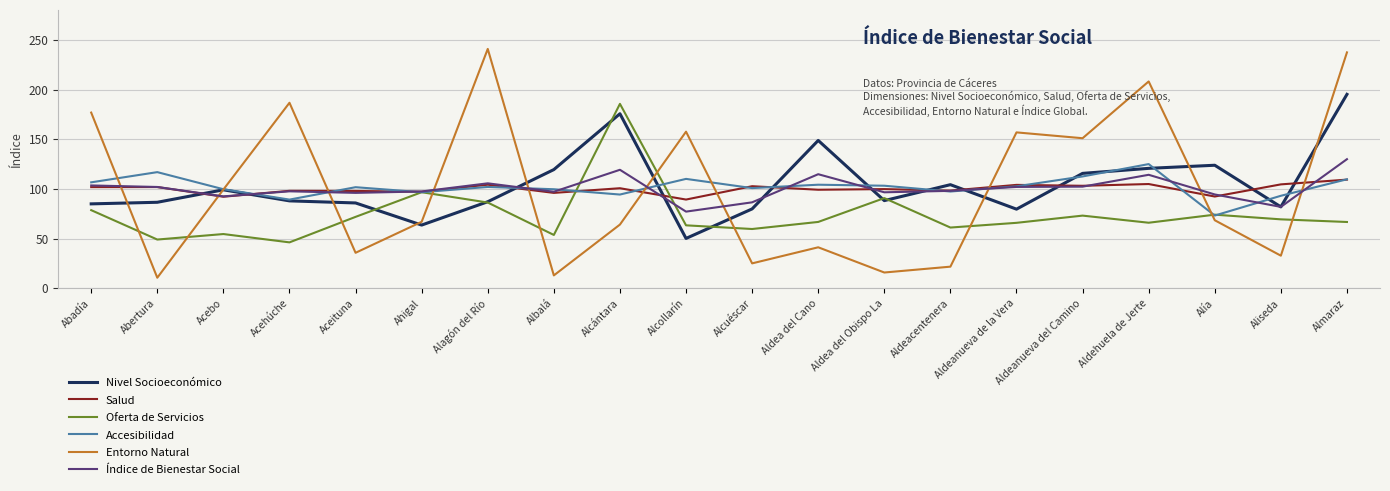

What value does the Accesibilidad series have at Aceituna?

101.8